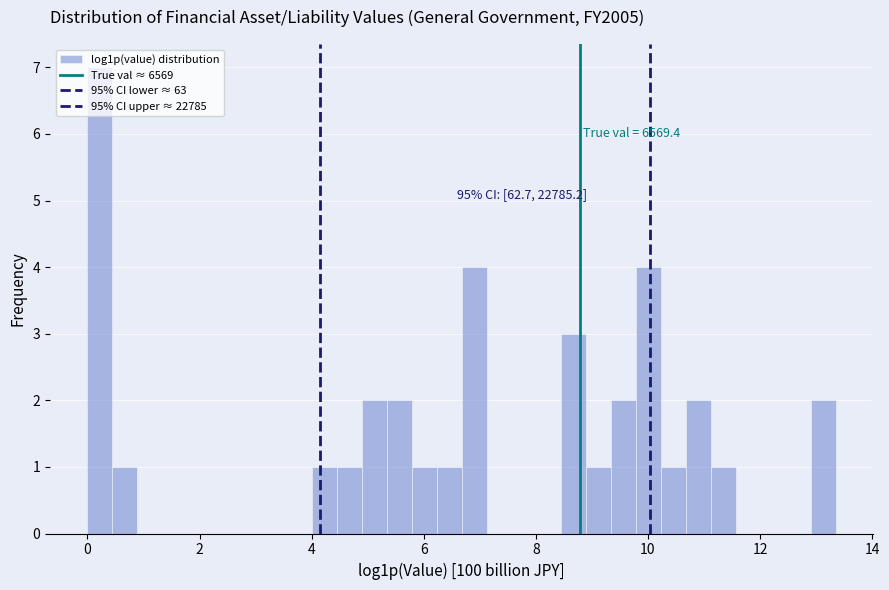

Around what value on the x-axis is the tallest bar? Give the approximate position of its centre, as read against the axis.

0.2